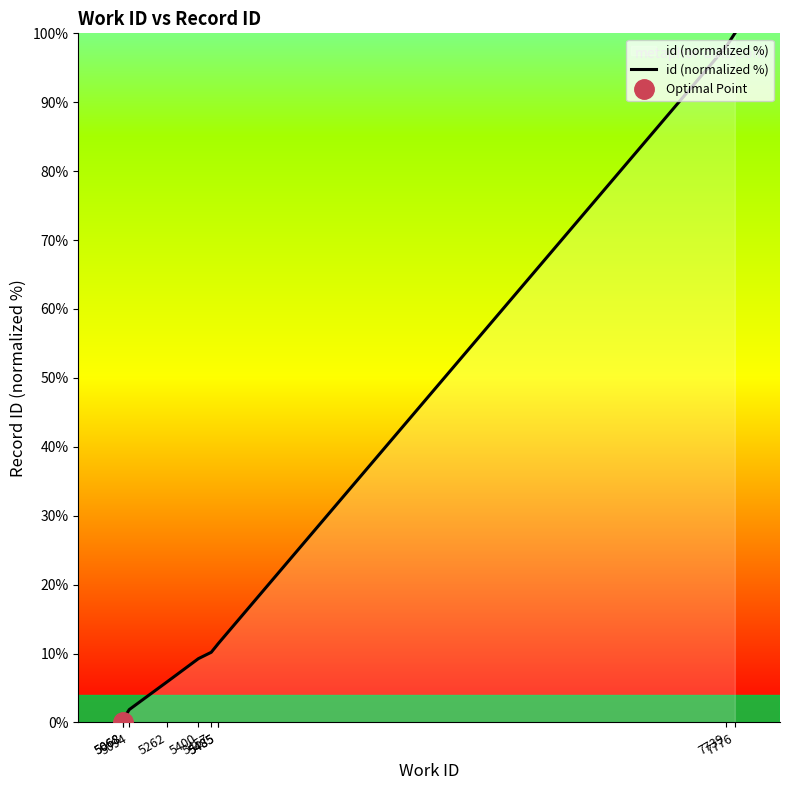

List the labels in order of value, smallest first.

5068, 5068, 5094, 5262, 5400, 5457, 5485, 5485, 7739, 7776